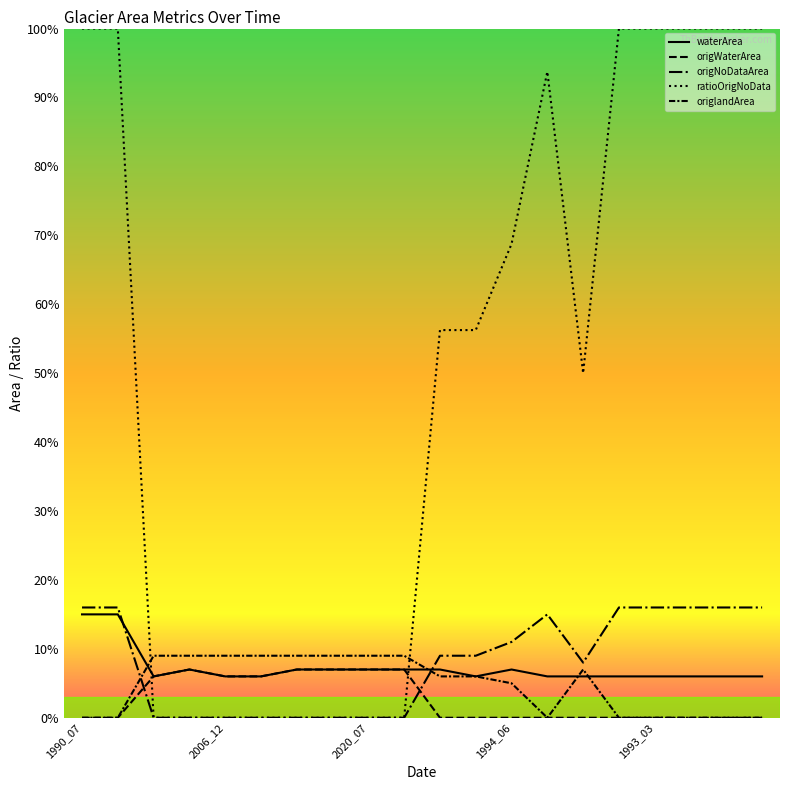

What is the difference between the maximum and minimum values in the origlandArea series?

0.1